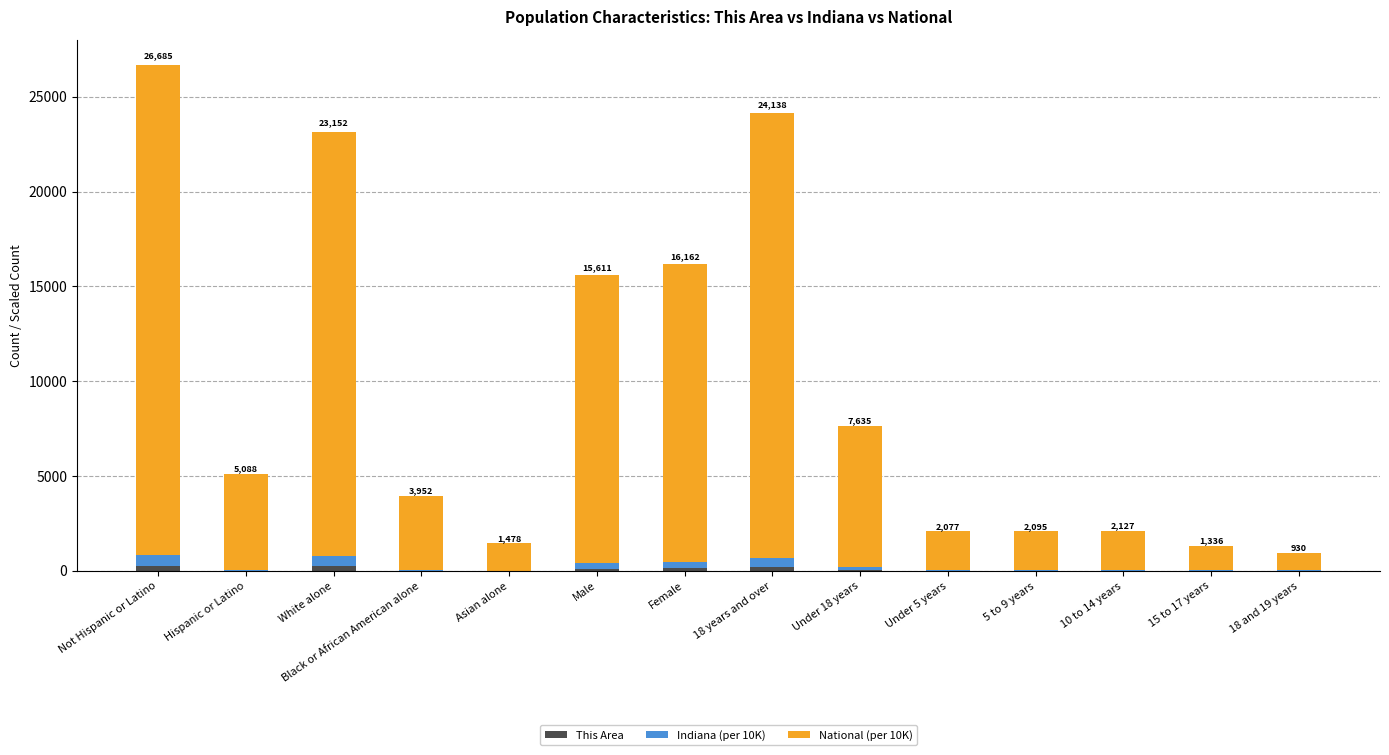

At which category is the sum across all series the highest?

Not Hispanic or Latino